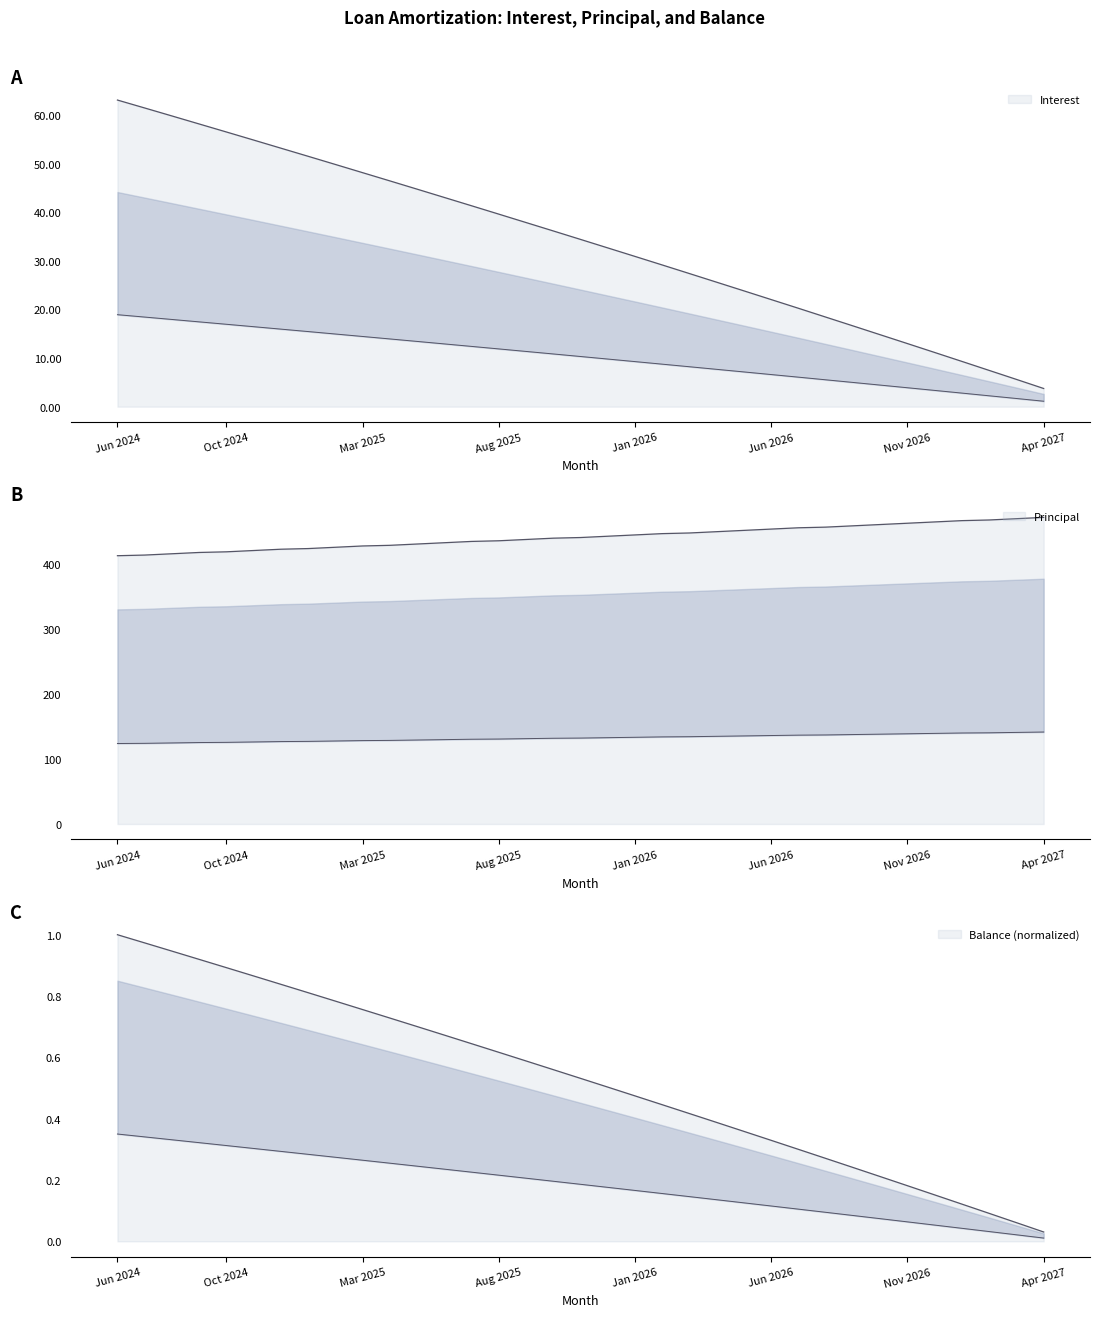

What is the difference between the Balance values at Jun 2025 and Jan 2026?

0.2